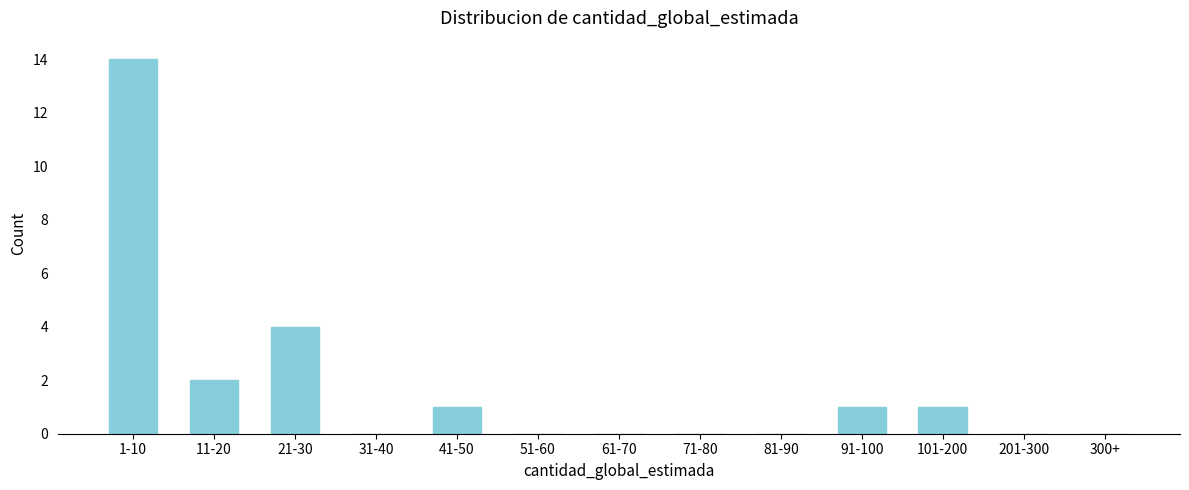

Reading left to right, extract all data points from this chart.

1-10=14	11-20=2	21-30=4	31-40=0	41-50=1	51-60=0	61-70=0	71-80=0	81-90=0	91-100=1	101-200=1	201-300=0	300+=0